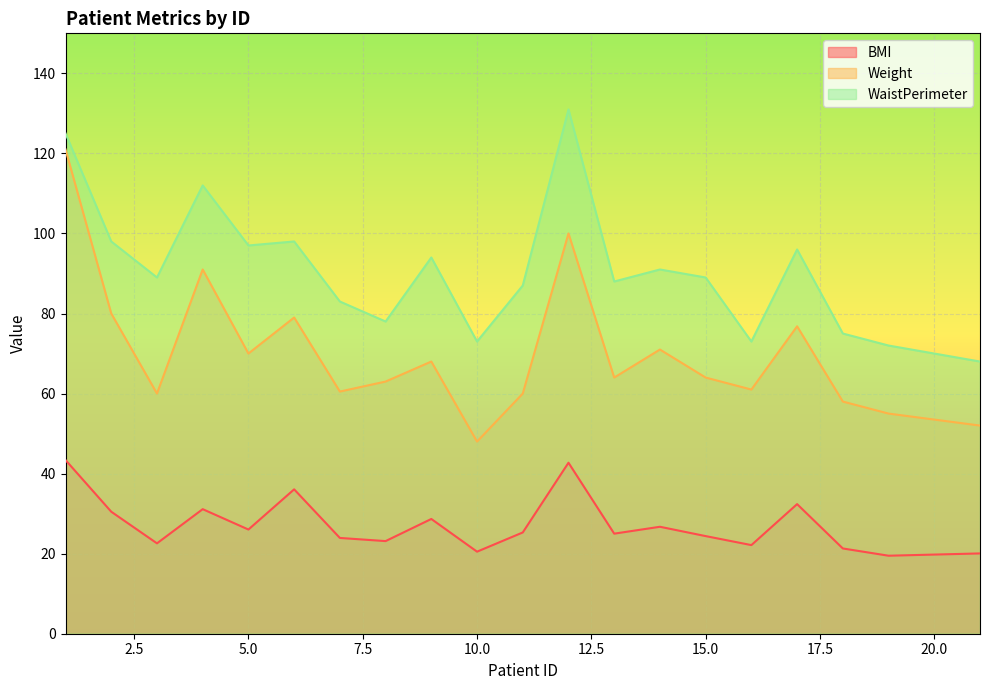

What are all the series names shown in the legend?

BMI, Weight, WaistPerimeter